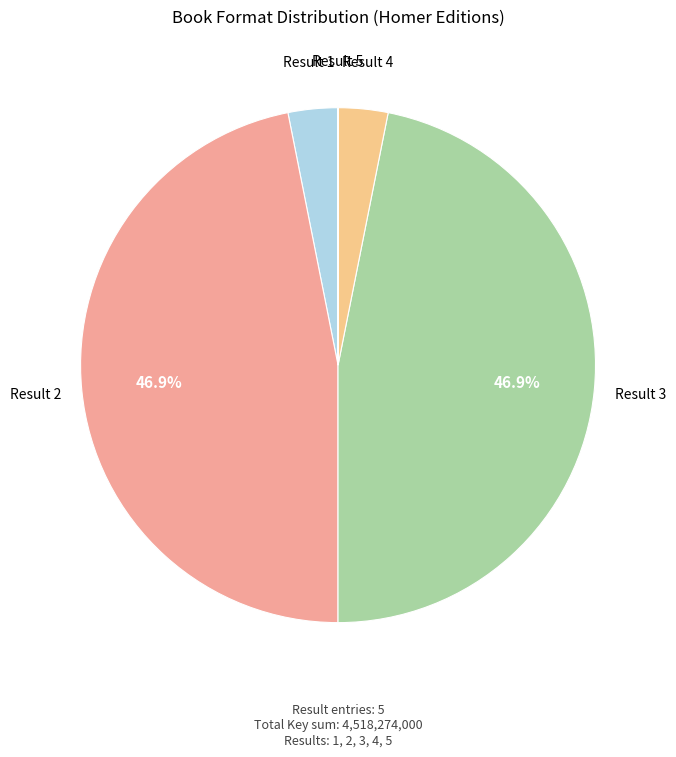

Is there a majority slice in this chart?

No